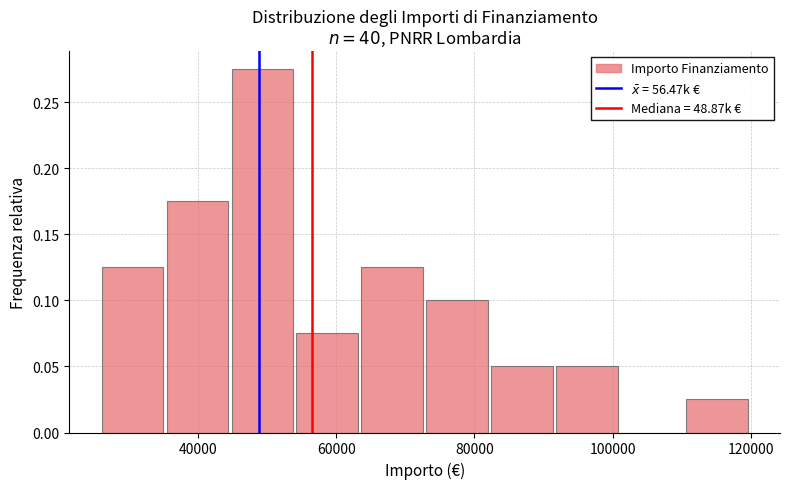

Reading left to right, list every bar in this chart as the range it spans on the x-axis followed by its height. Neither the bar edges nor the heights are printed on the chart, so give them approximately, as read against the axes.

26000 to 36000: 0.125
36000 to 44000: 0.175
44000 to 54000: 0.275
54000 to 64000: 0.075
64000 to 72000: 0.125
72000 to 82000: 0.100
82000 to 92000: 0.050
92000 to 100000: 0.050
100000 to 110000: 0
110000 to 120000: 0.025